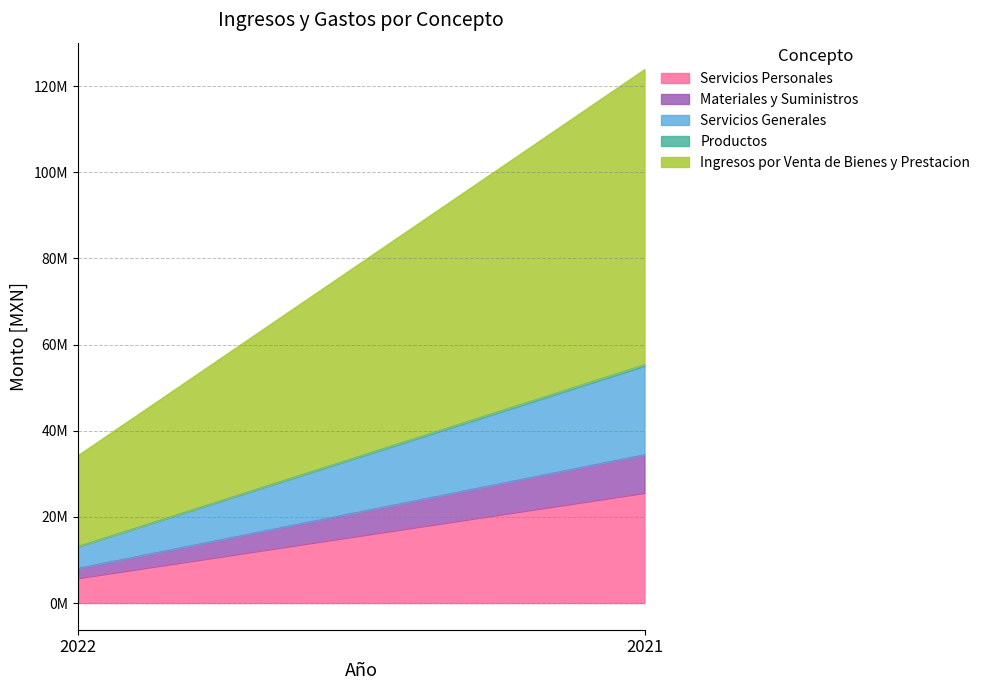

At which label does Productos reach its peak?

2021